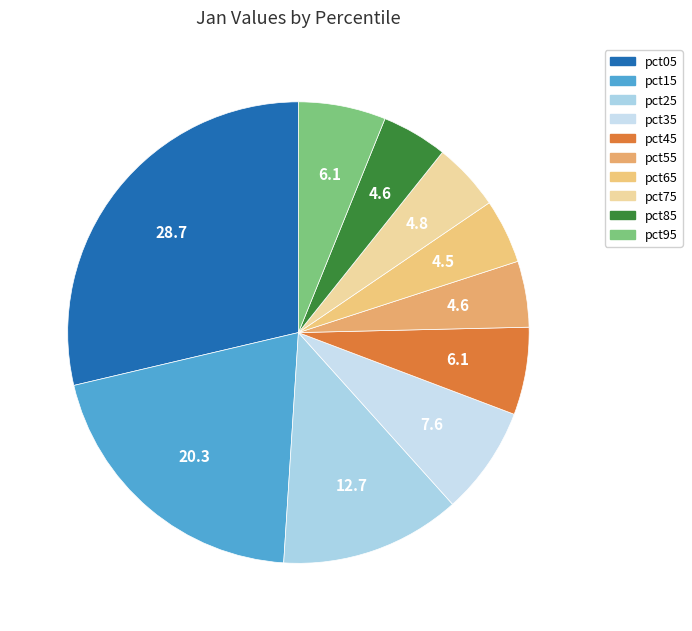

To the nearest percent, what percentage of the pie is pct85?

5%